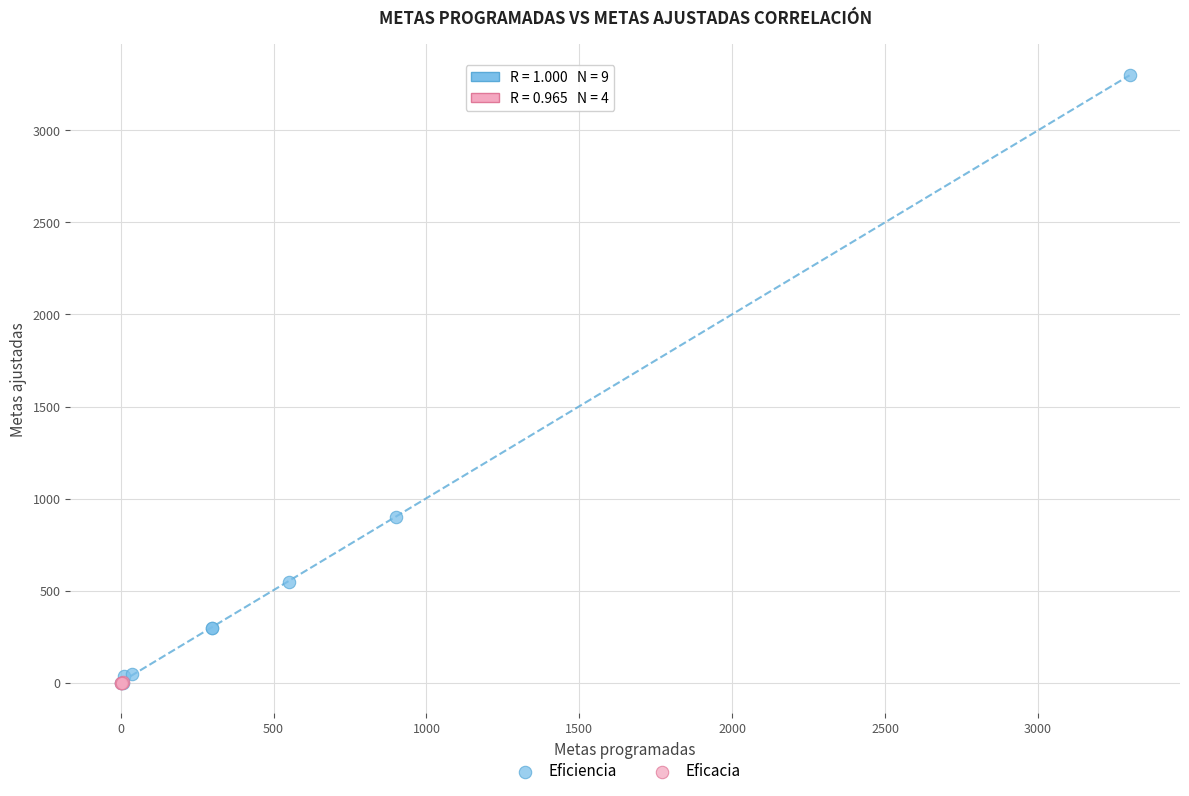

Which series has the widest spread of Y values?

Eficiencia